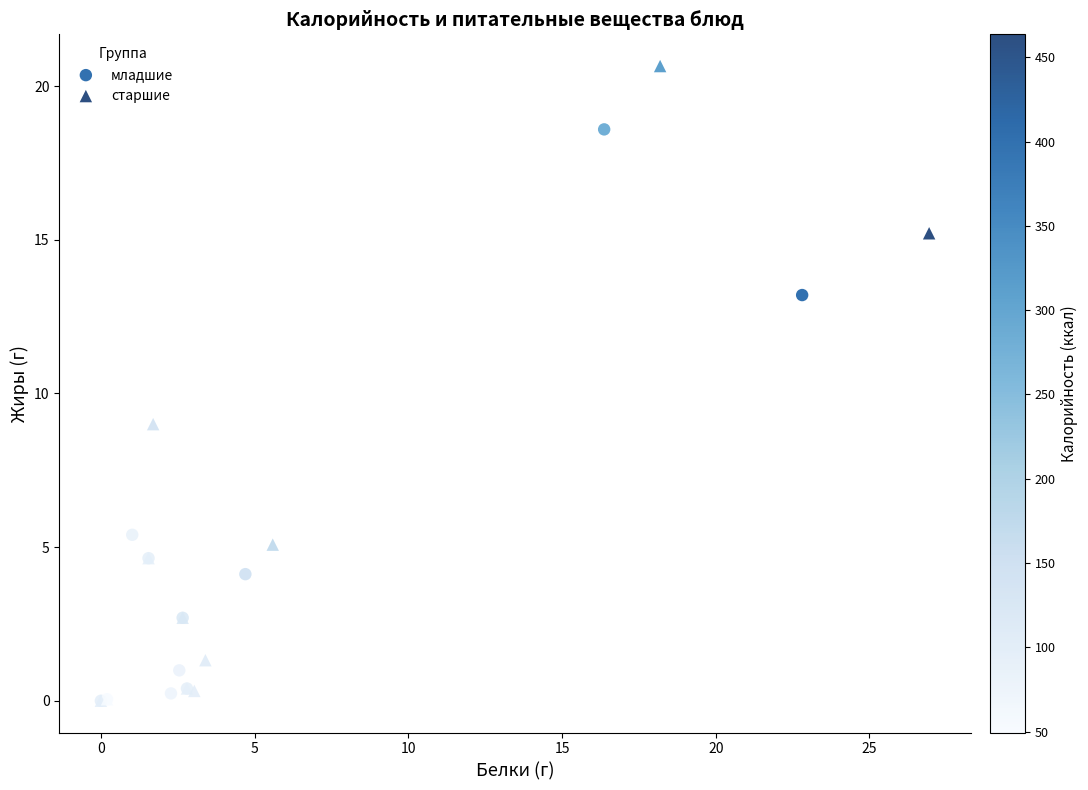

Which series has the widest spread of Y values?

старшие